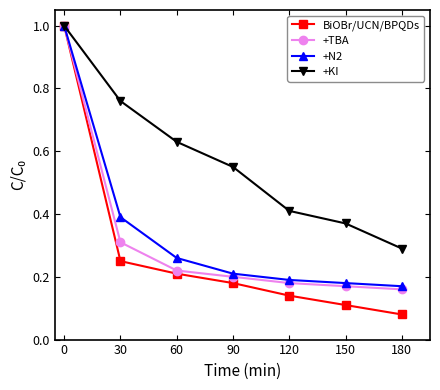

True or false: BiOBr/UCN/BPQDs has more than 0 points higher than both neighbors.

False